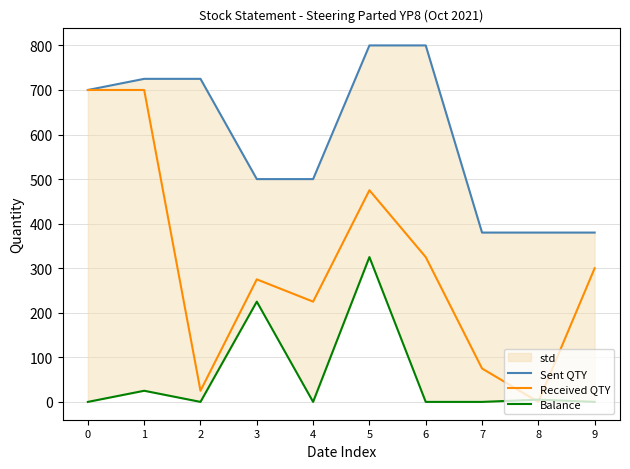

Between 0 and 3, which series saw the biggest shift?

Received QTY